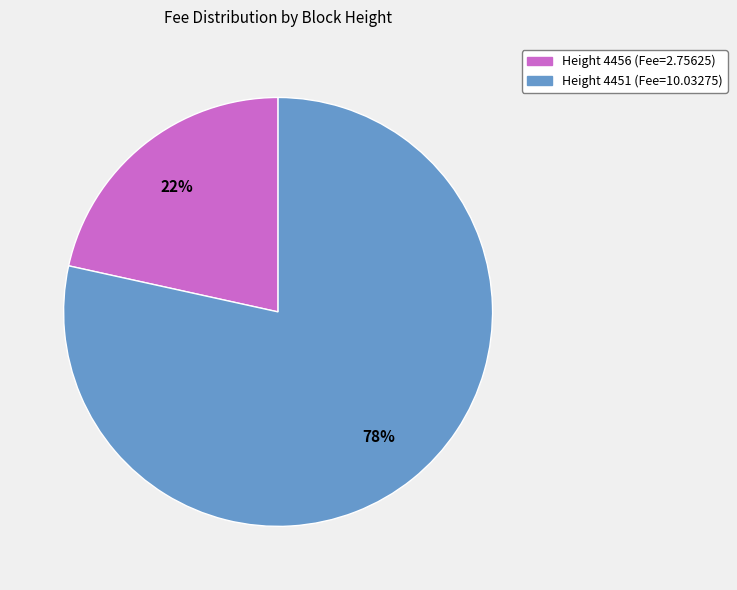

Does any single category account for the majority?

Yes